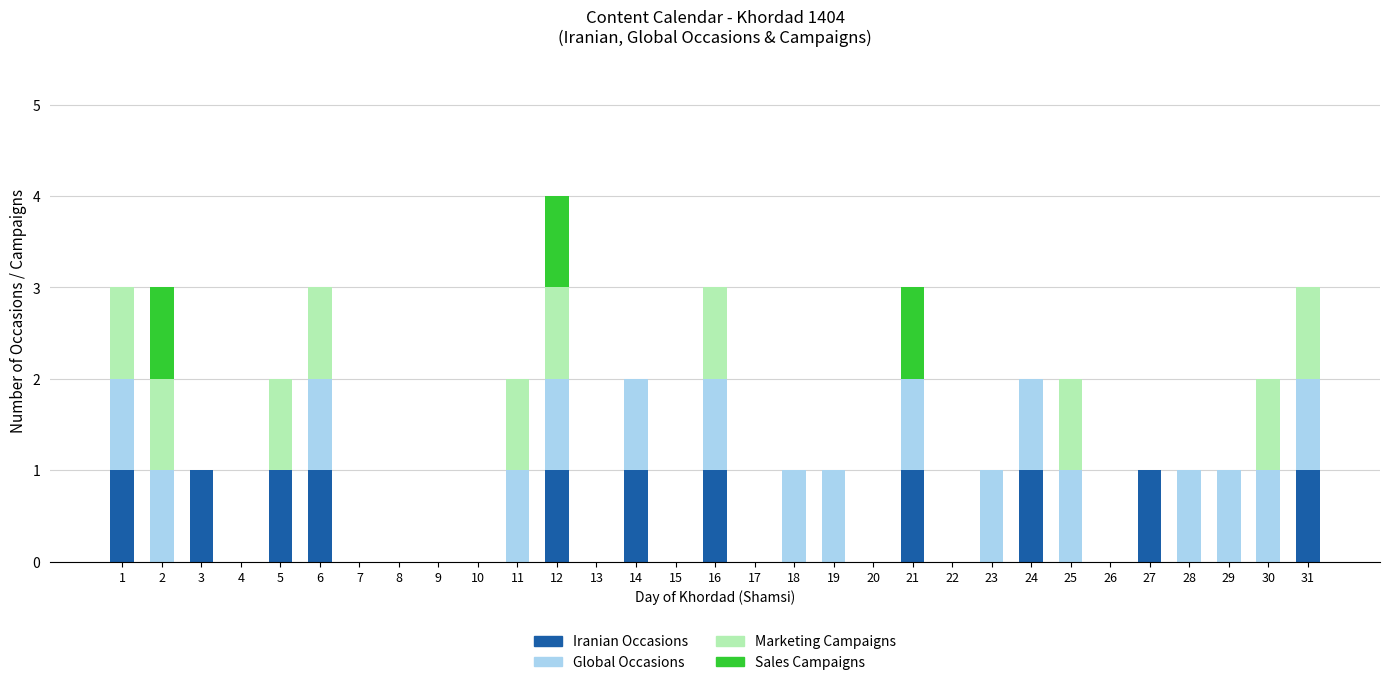

True or false: Iranian Occasions has a value of 1 at 5.

True